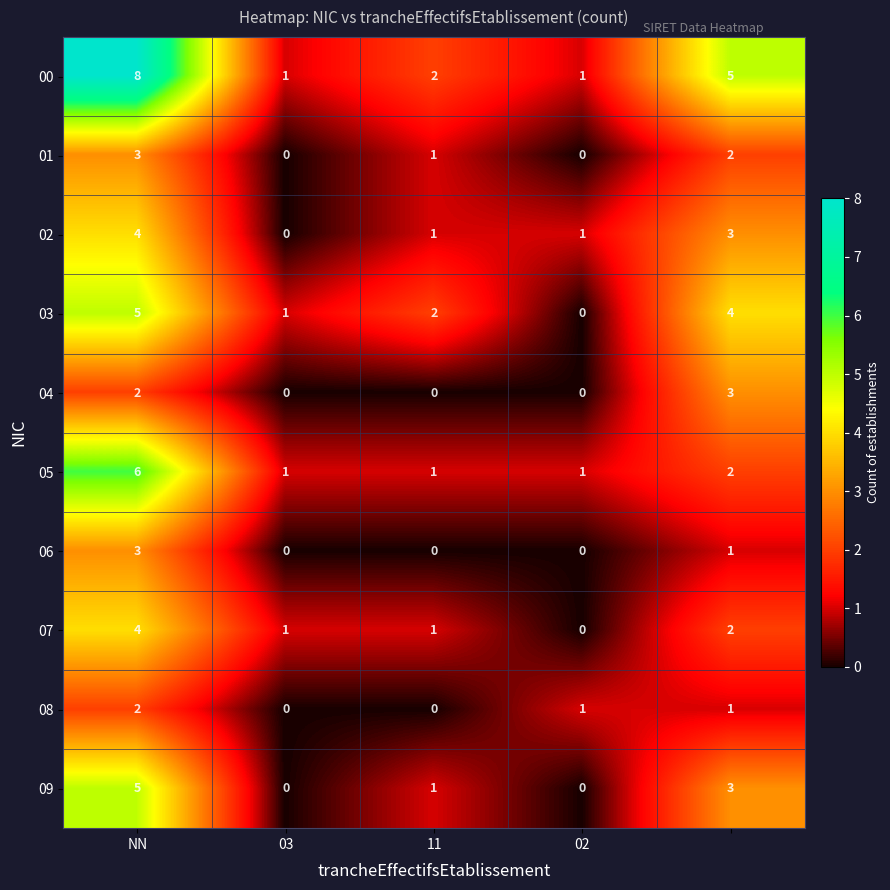

Which series has the largest total across all categories?

00